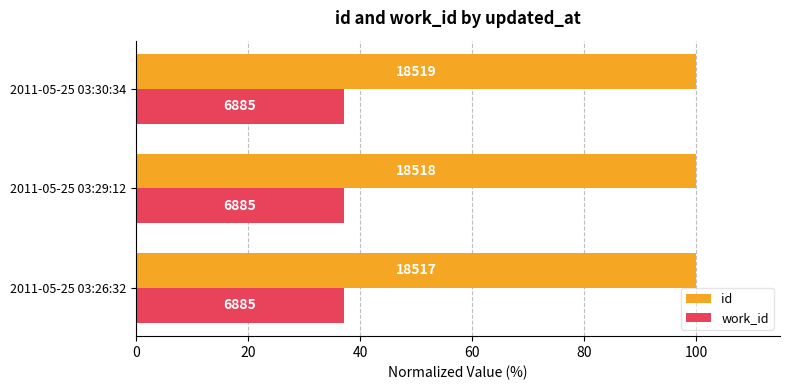

At how many categories does at least one series exceed 52?

3